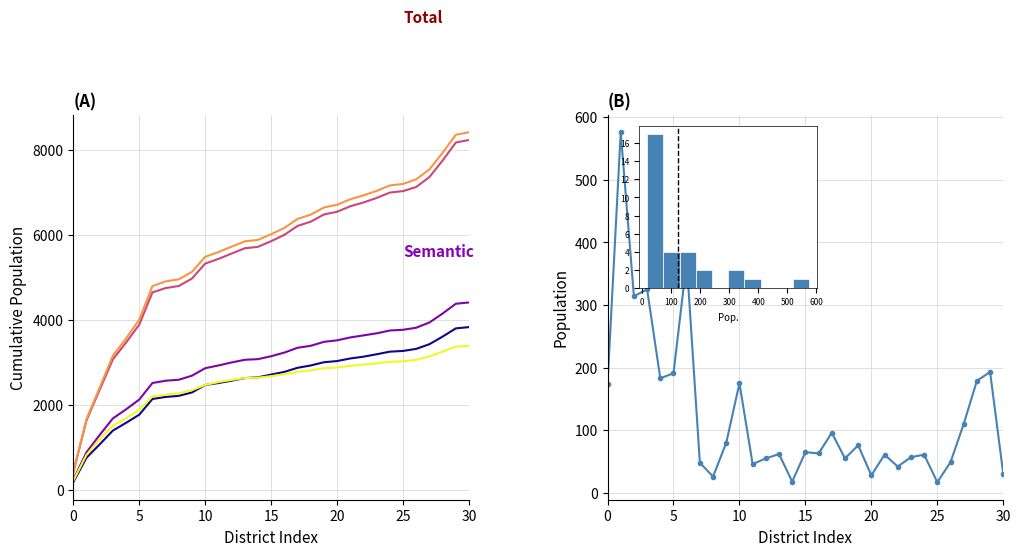

What is the difference between the highest and lowest values at 24?

7099